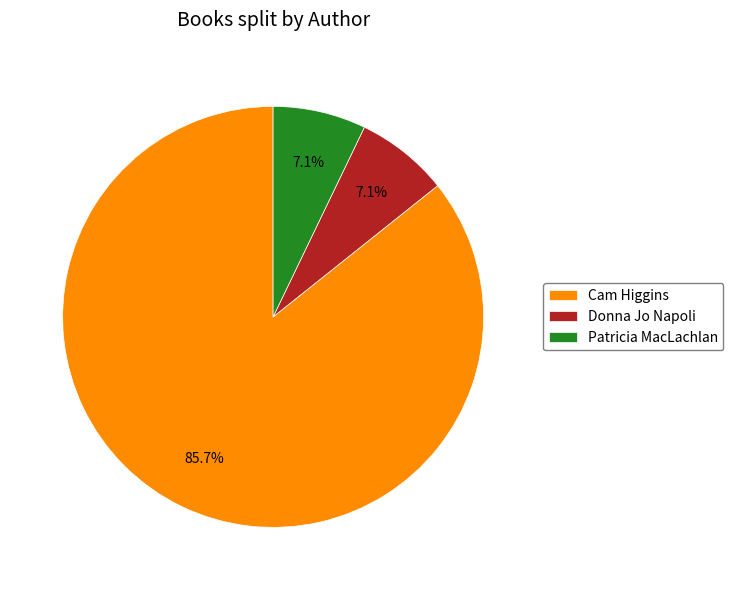

What is the total percentage of Cam Higgins and Donna Jo Napoli?

92.9%